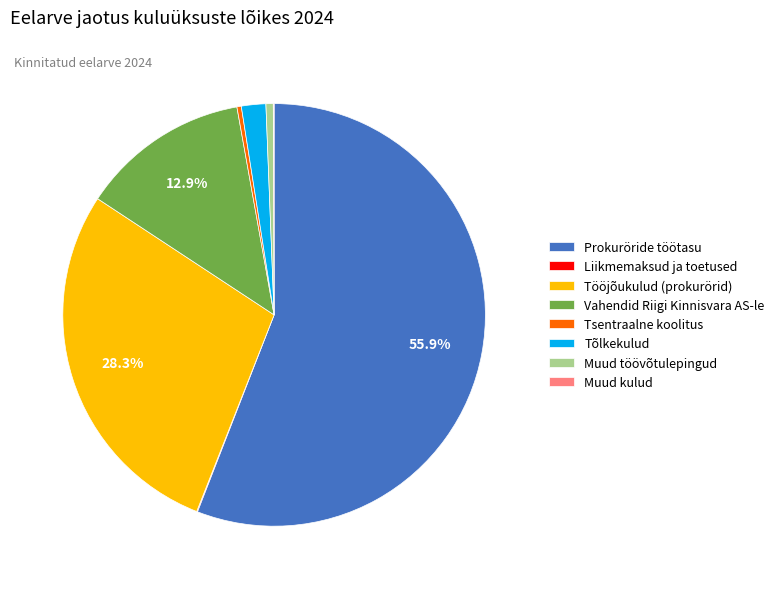

Between Vahendid Riigi Kinnisvara AS-le and Prokuröride töötasu, which is larger?

Prokuröride töötasu